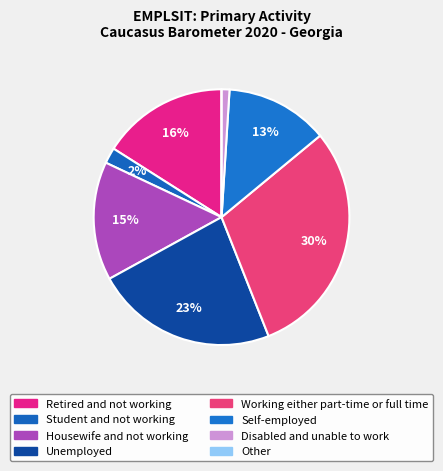

Count the number of slices in the pie.

8